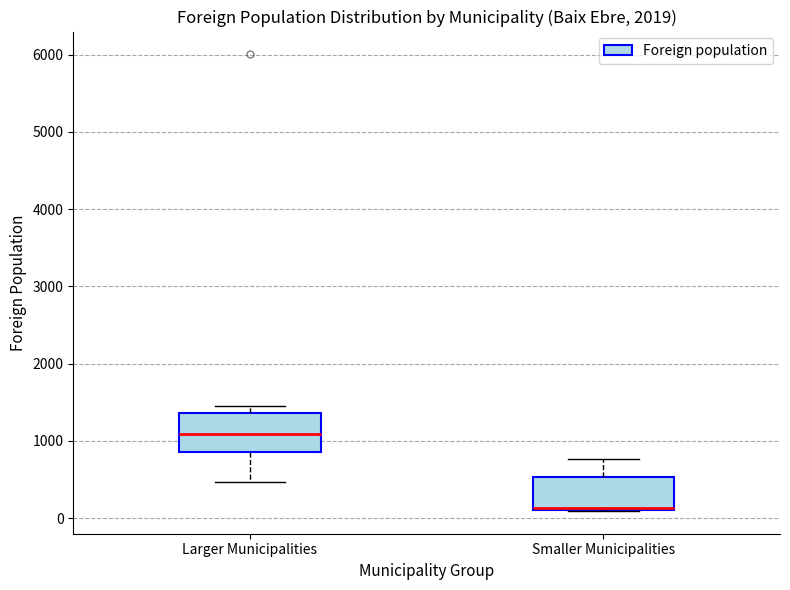

Reading left to right, read every box against the y-axis: the position of its median line, the range the box covers, and the ends of its whiskers. The values are not printed on the chart, so give them approximately, as read against the axis.

Larger Municipalities: median 1100, box 900 to 1400, whiskers 500 to 1500
Smaller Municipalities: median 100 (drawn on the box's lower edge), box 100 to 500, whiskers 100 to 800